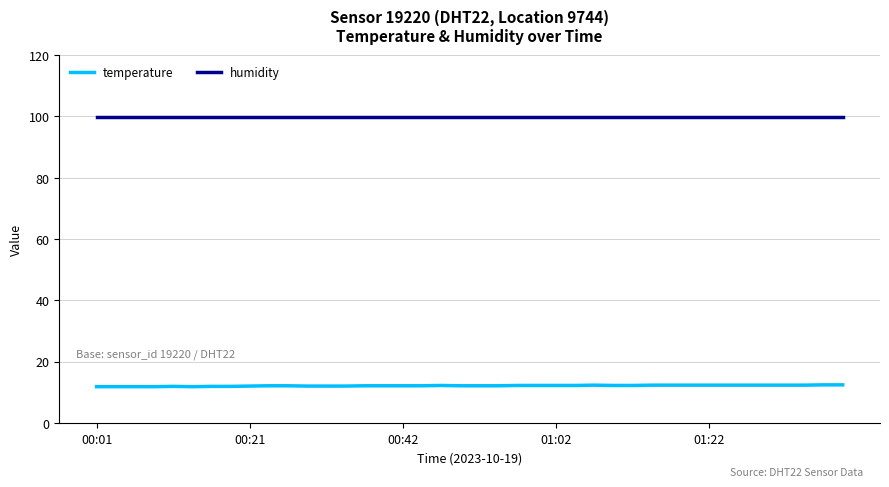

How many lines are shown in the chart?

2